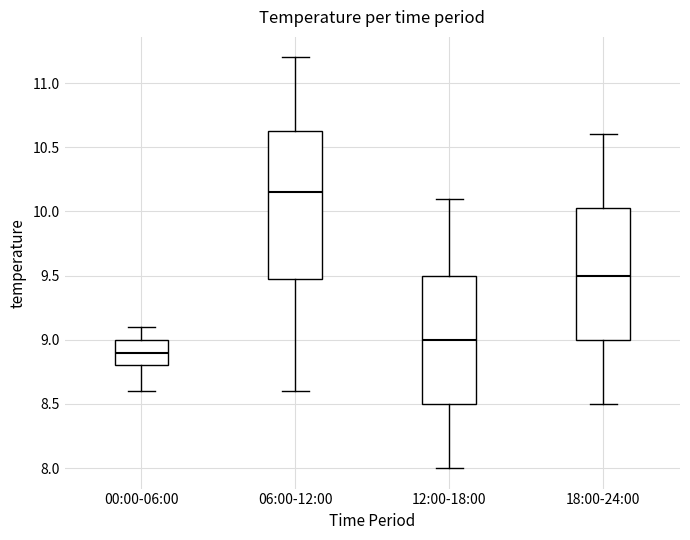

Reading left to right, read every box against the y-axis: the position of its median line, the range the box covers, and the ends of its whiskers. The values are not printed on the chart, so give them approximately, as read against the axis.

00:00-06:00: median 8.90, box 8.80 to 9.00, whiskers 8.60 to 9.10
06:00-12:00: median 10.15, box 9.50 to 10.65, whiskers 8.60 to 11.20
12:00-18:00: median 9.00, box 8.50 to 9.50, whiskers 8.00 to 10.10
18:00-24:00: median 9.50, box 9.00 to 10.05, whiskers 8.50 to 10.60